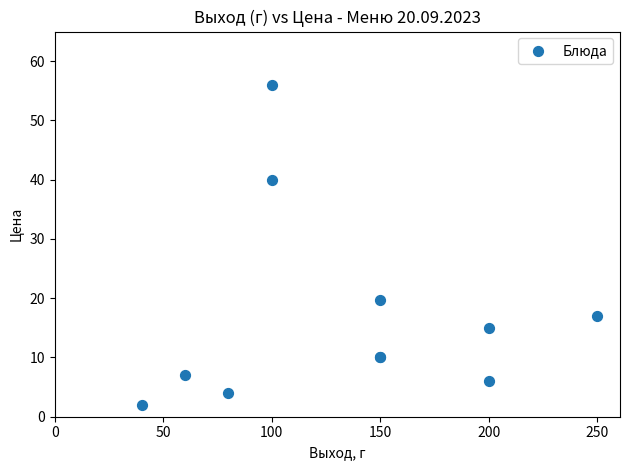

What Y value in the scatter plot is closest to 29?

19.7